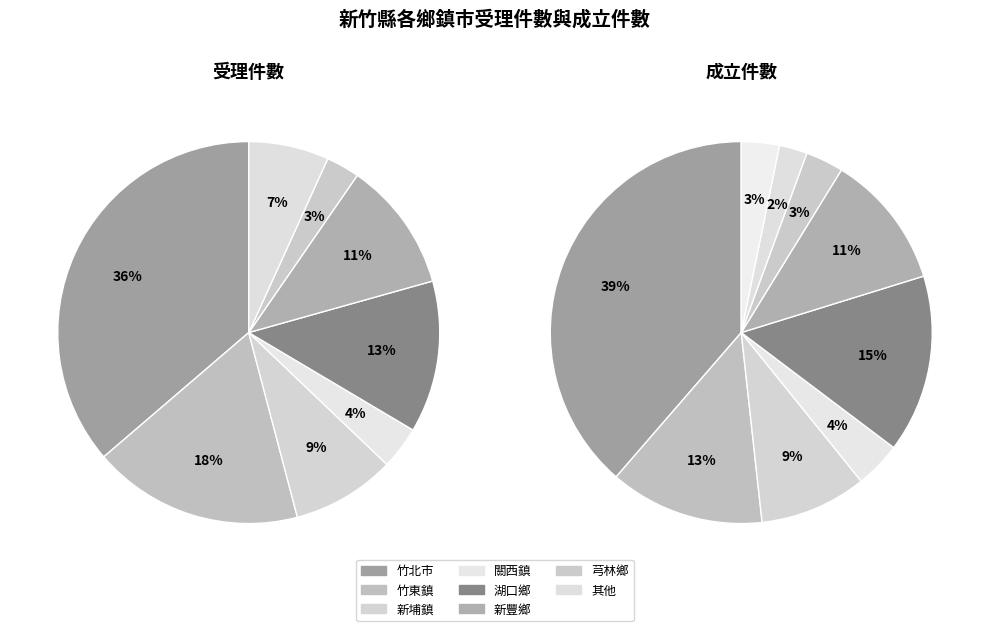

Which category has the biggest portion of the pie?

竹北市